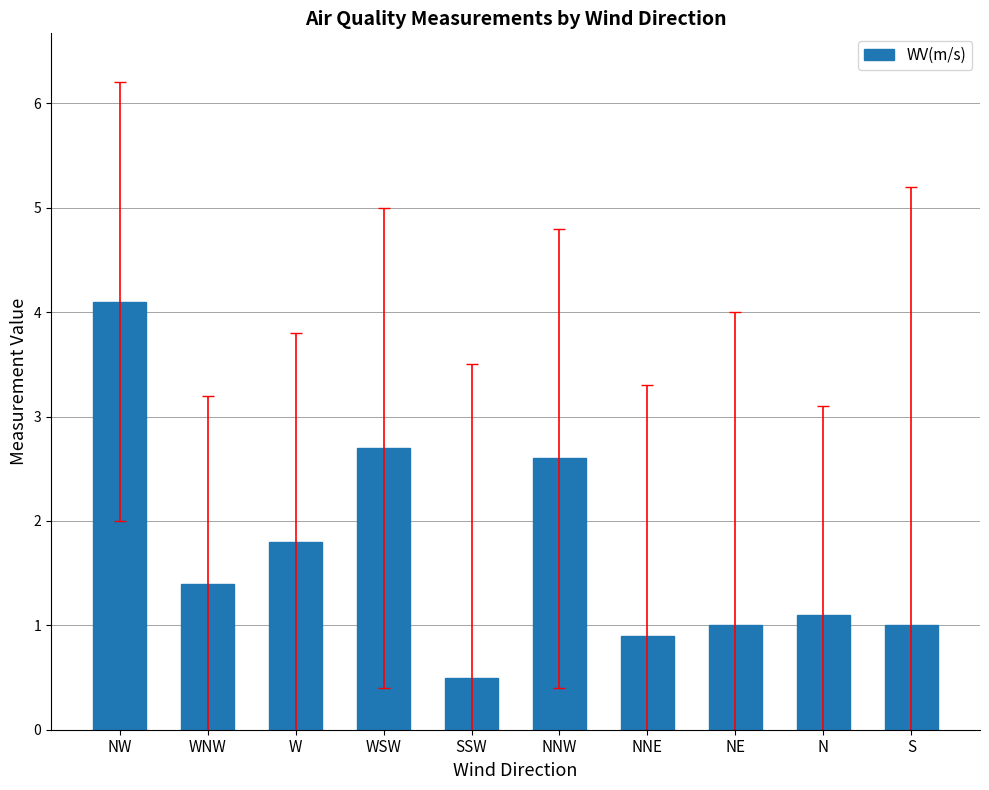

Where is the data nearest to the value 2?

W